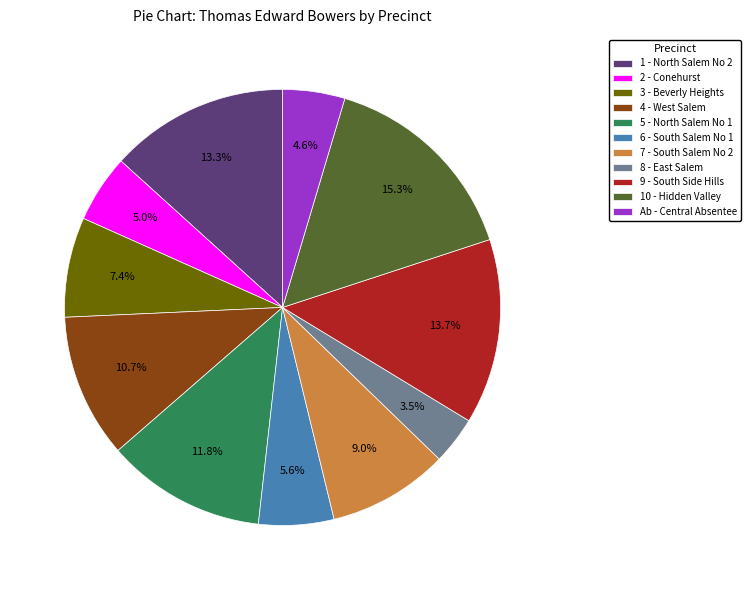

Is 8 - East Salem the majority of the pie?

No